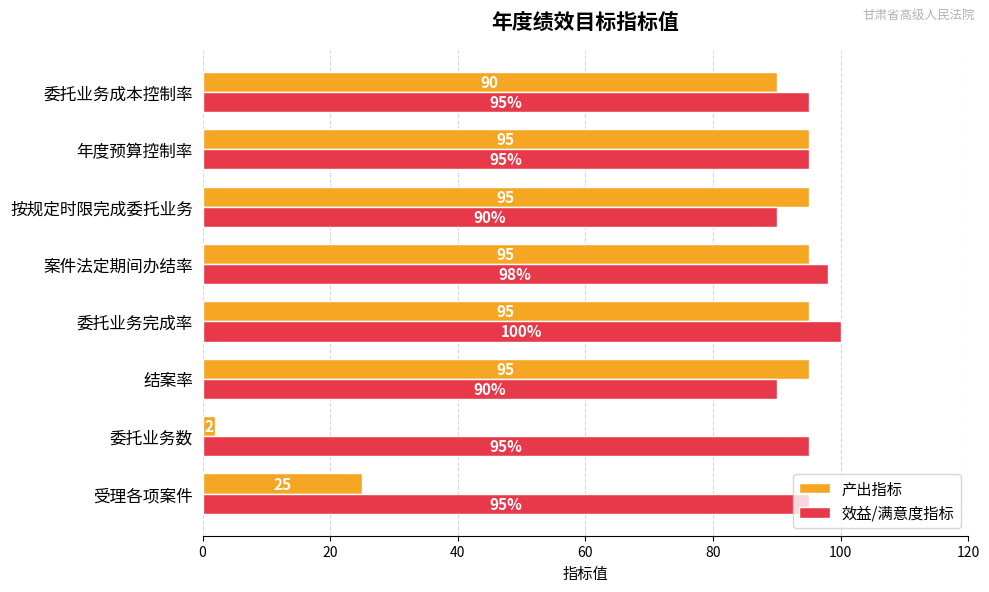

Rank the series at 委托业务数 from highest to lowest value.

效益/满意度指标, 产出指标